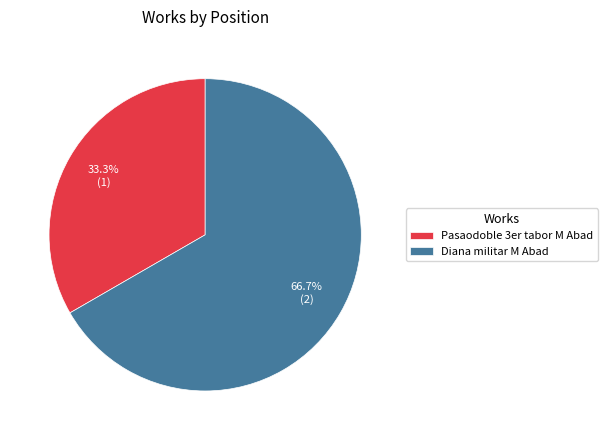

The Pasaodoble 3er tabor M Abad slice represents 28% of the pie. True or false?

False